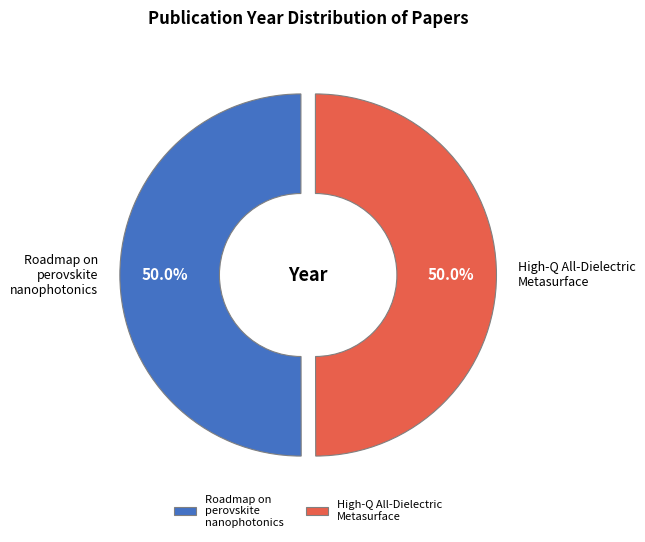

What portion of the pie excludes Roadmap on perovskite nanophotonics?

50.0%